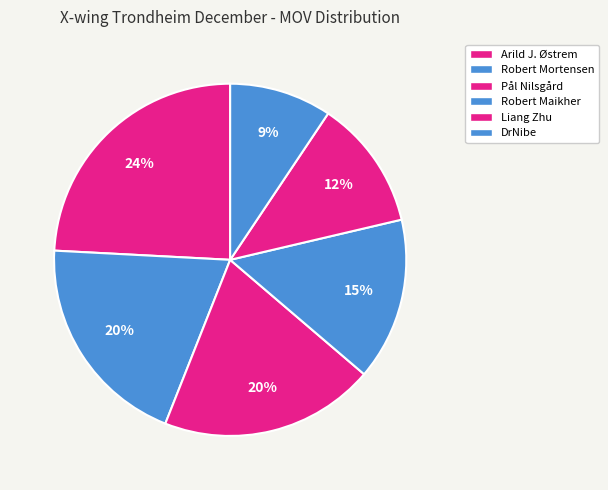

How many slices are in this pie chart?

6